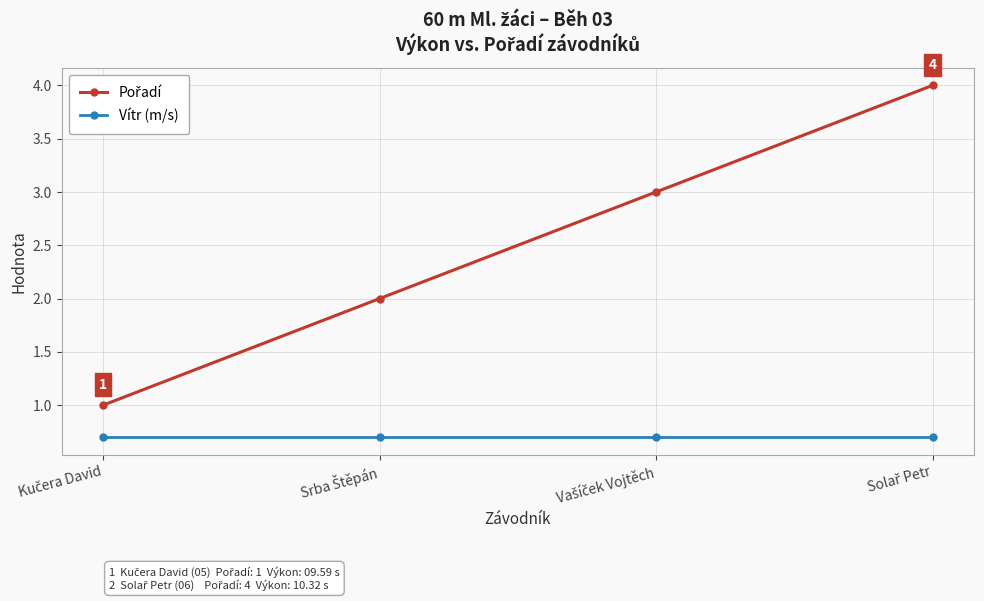

What is the greatest value displayed?

4.0